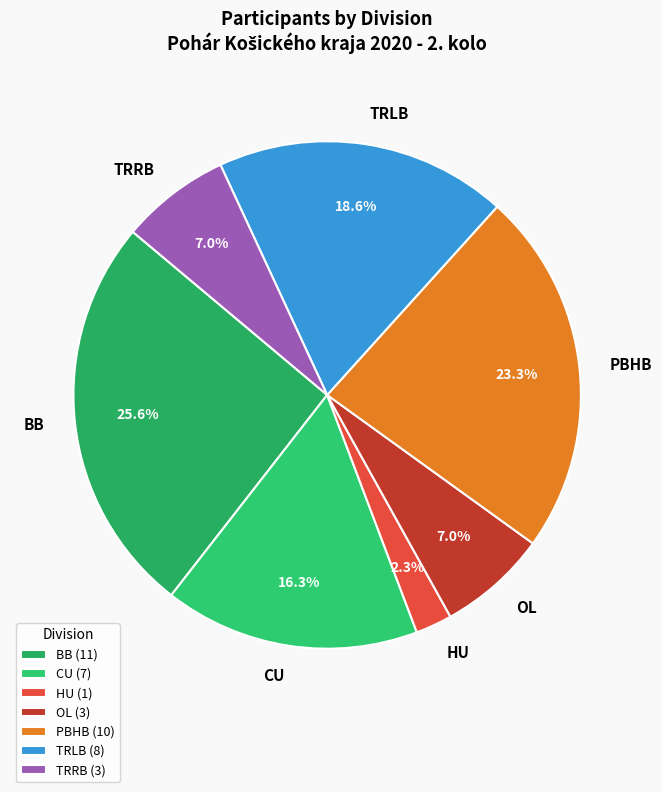

Between CU and BB, which is larger?

BB